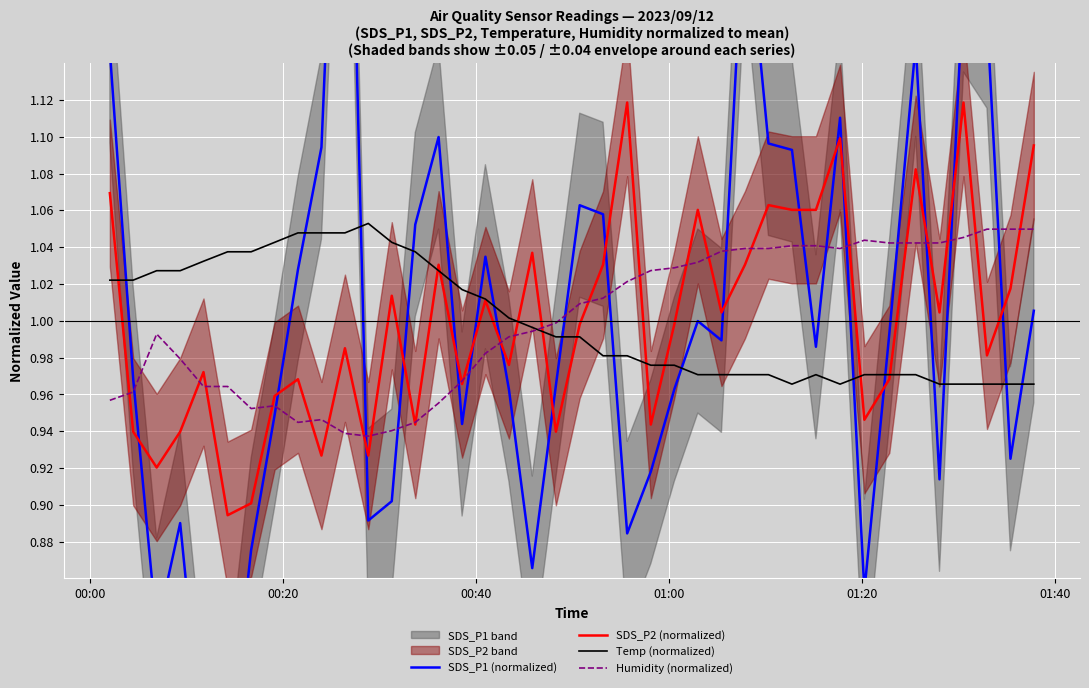

Which series has the largest total across all categories?

SDS_P1 (normalized)